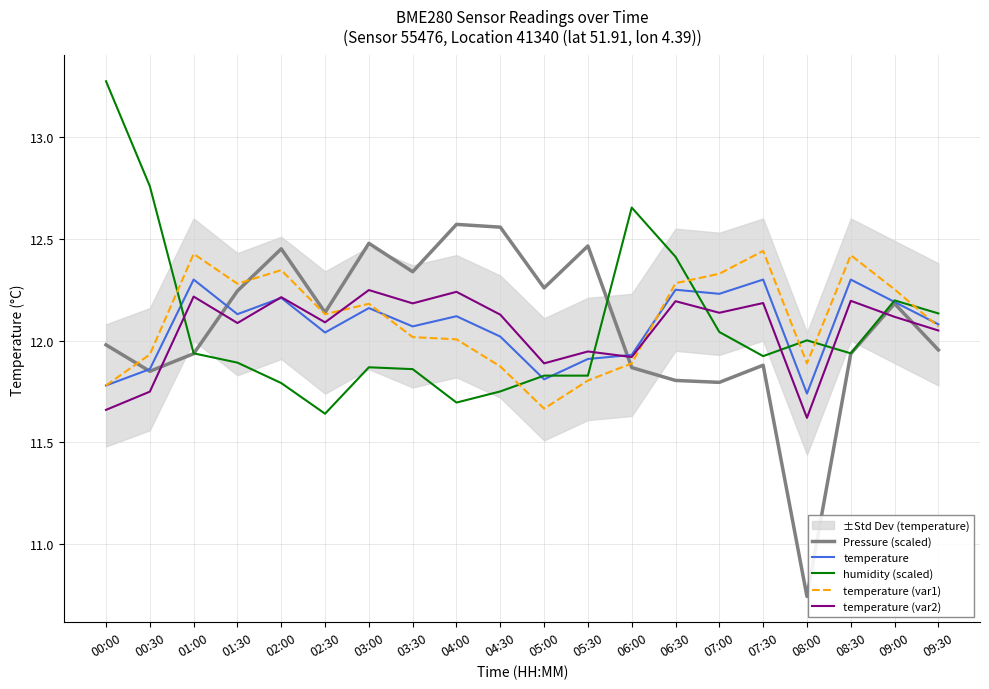

What is the value of the temperature (var1) point at the 2nd from the left?

11.9